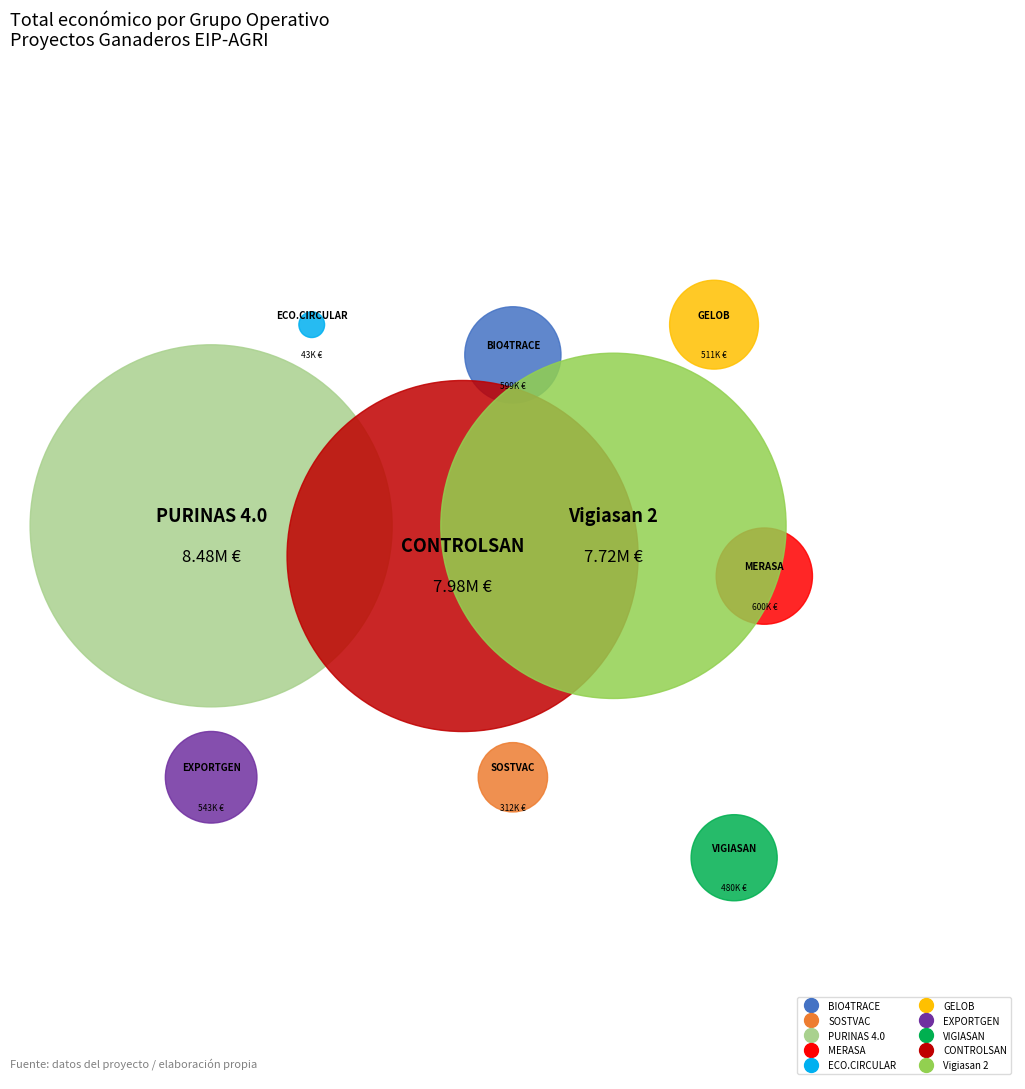

Is there any slice that represents more than half of the pie?

No